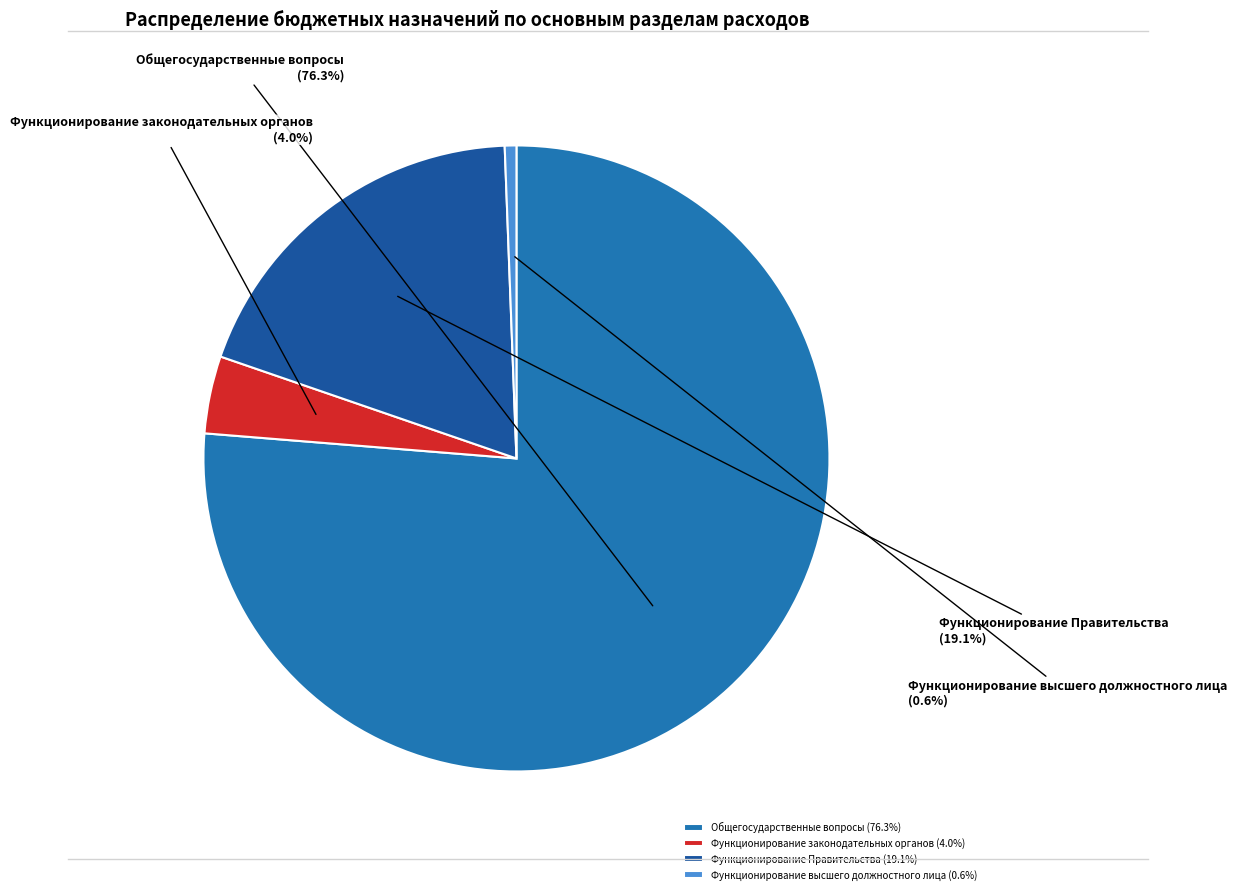

Which slice represents more than half of the pie?

Общегосударственные вопросы